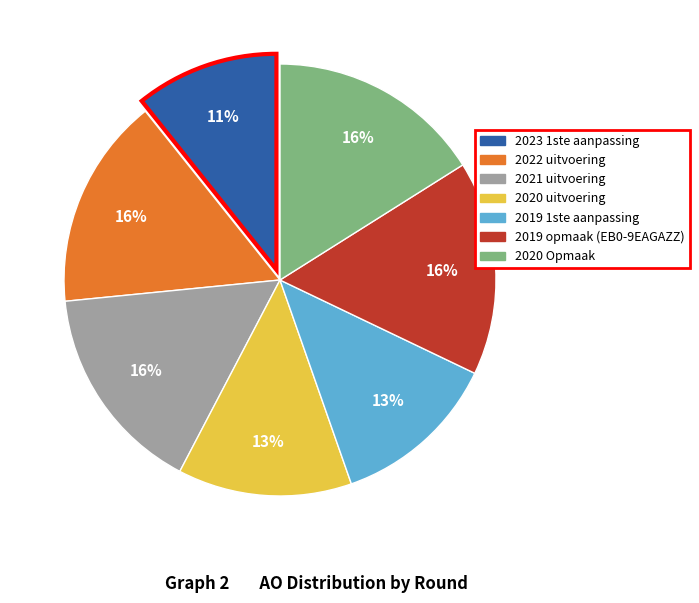

Which category has the smallest portion of the pie?

2023 1ste aanpassing